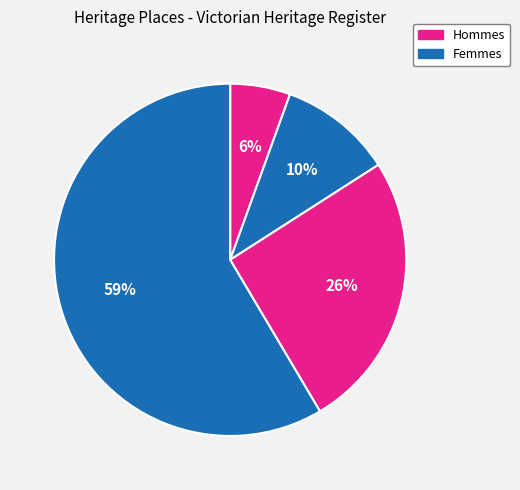

How many segments does this pie chart have?

4